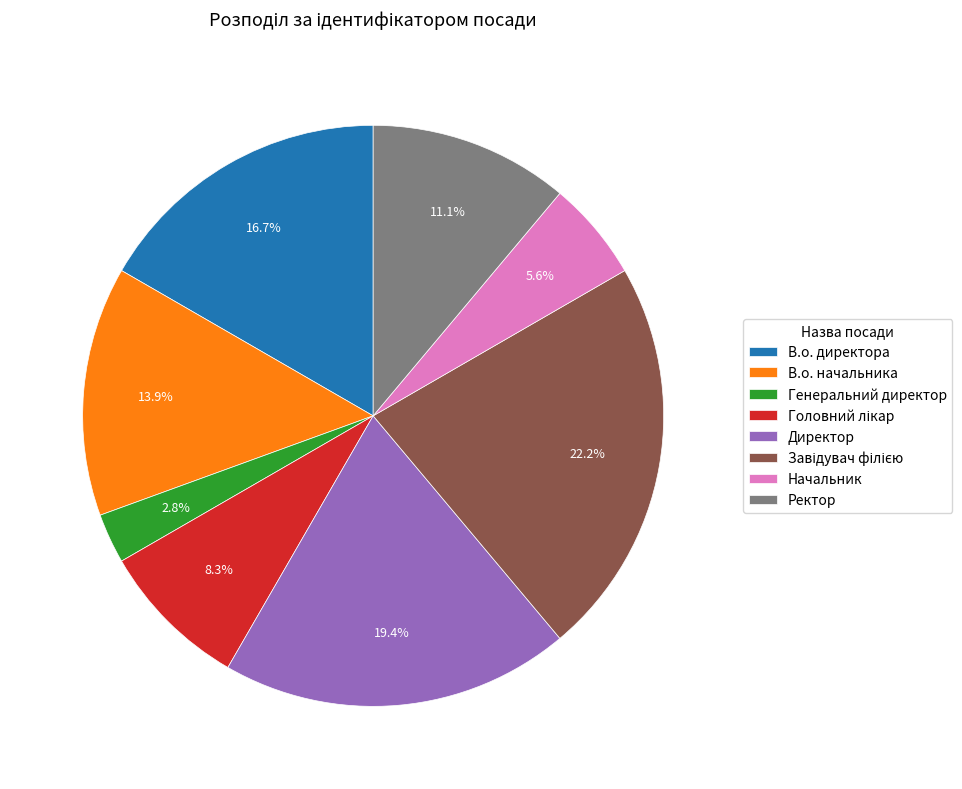

Does Директор represent more than half of the total?

No